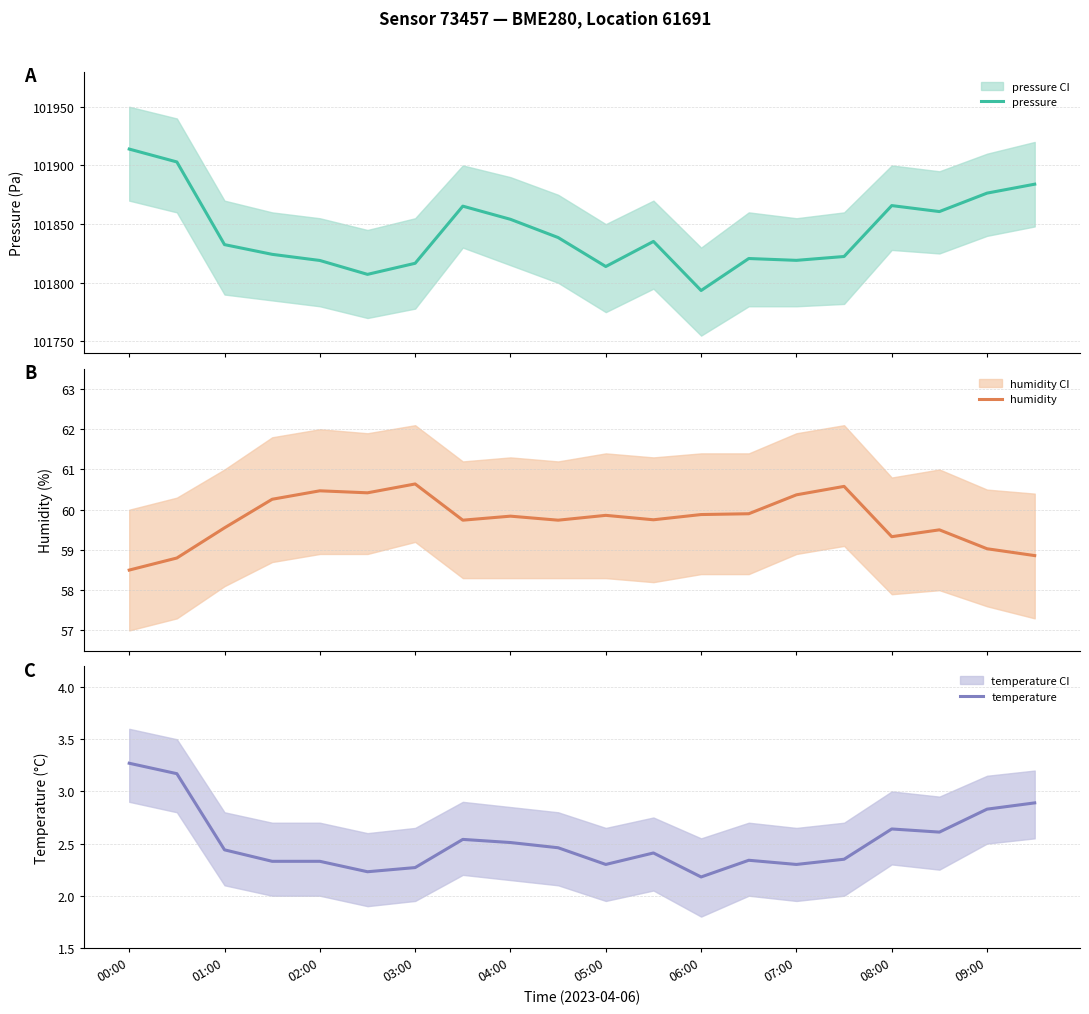

What is the maximum value for pressure?

101913.9